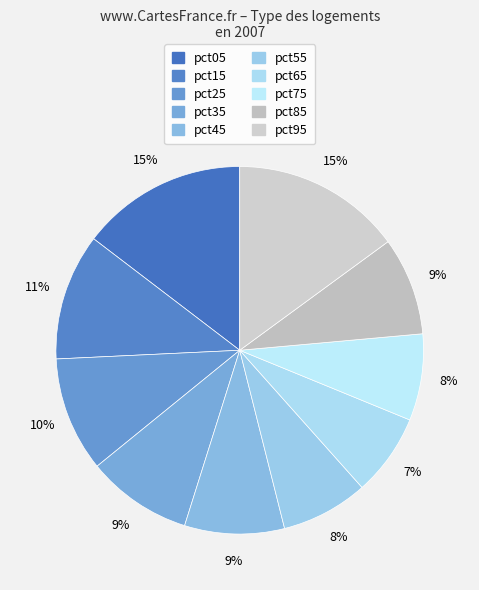

What is the largest slice in the pie chart?

pct95